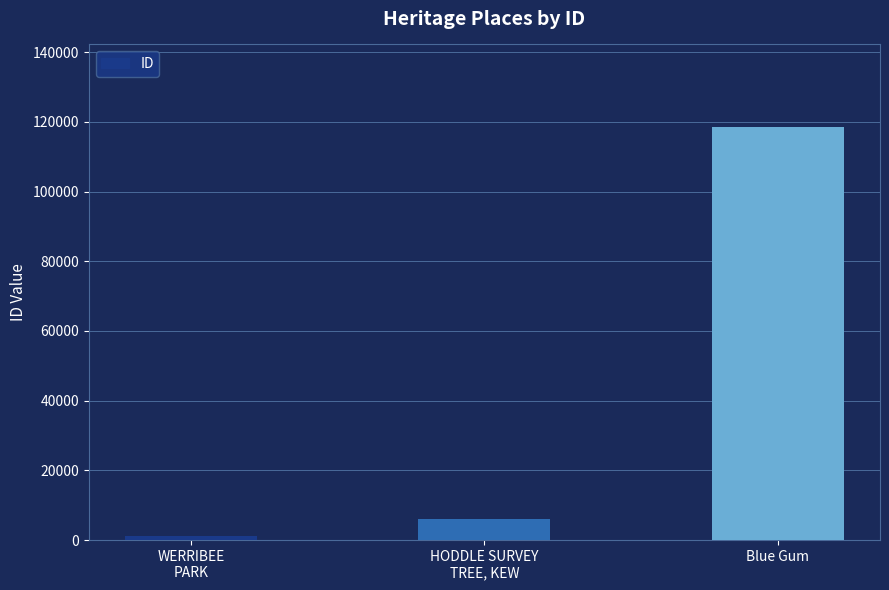

What is the difference between the values at HODDLE SURVEY
TREE, KEW and WERRIBEE
PARK?

4842